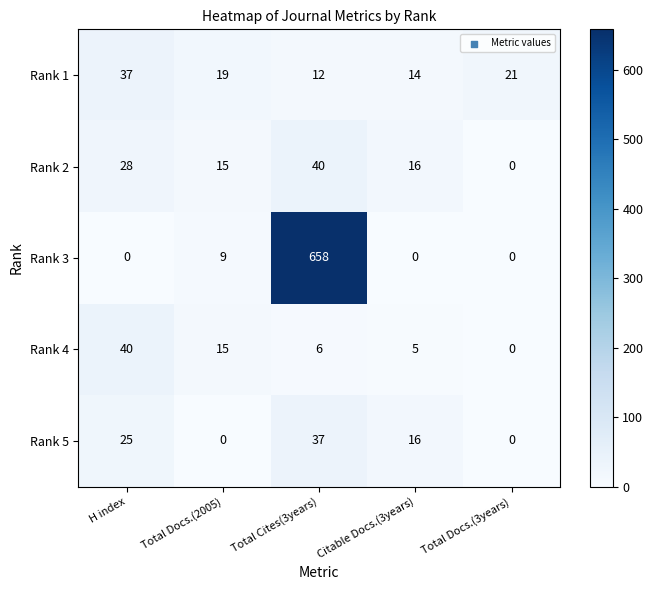

What is the approximate value of Rank 1 at Total Cites(3years), to the nearest 10?

10